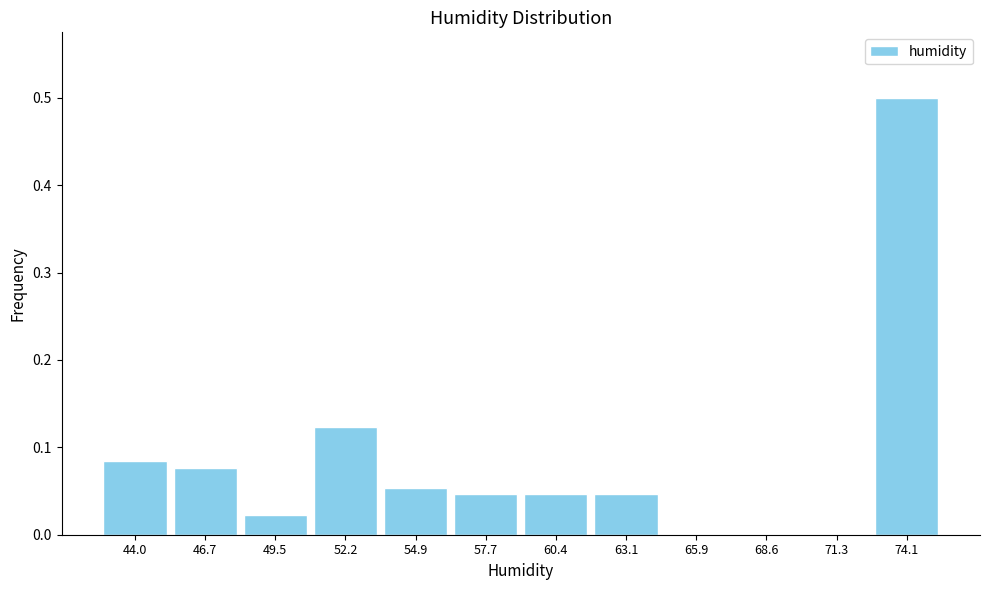

What is the sum of the values at 71.3 and 74.1?

0.5